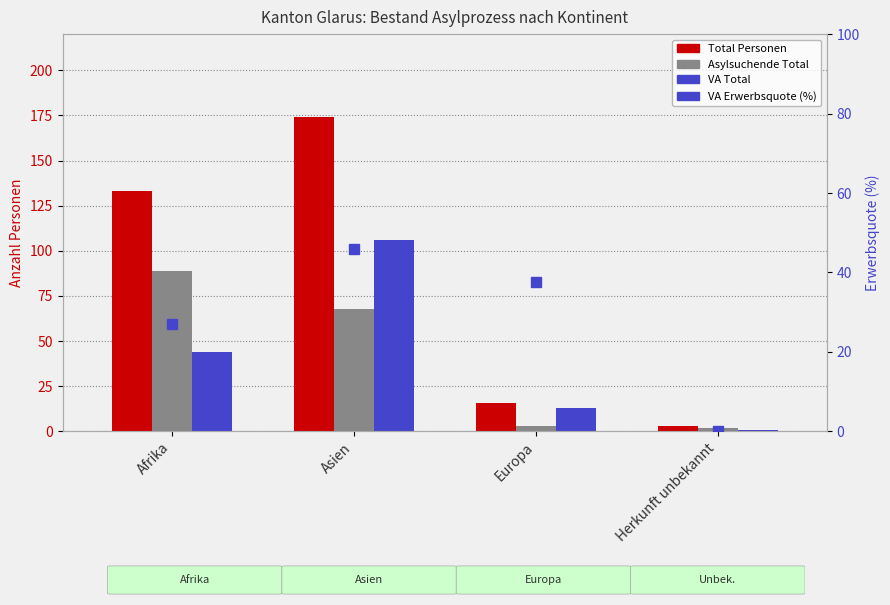

Reading left to right, extract all data points from this chart.

Total Personen: Afrika=133.0	Asien=174.0	Europa=16.0	Herkunft unbekannt=3.0
Asylsuchende Total: Afrika=89.0	Asien=68.0	Europa=3.0	Herkunft unbekannt=2.0
VA Total: Afrika=44.0	Asien=106.0	Europa=13.0	Herkunft unbekannt=1.0
VA Erwerbsquote (%): Afrika=27.0	Asien=46.0	Europa=37.5	Herkunft unbekannt=0.0